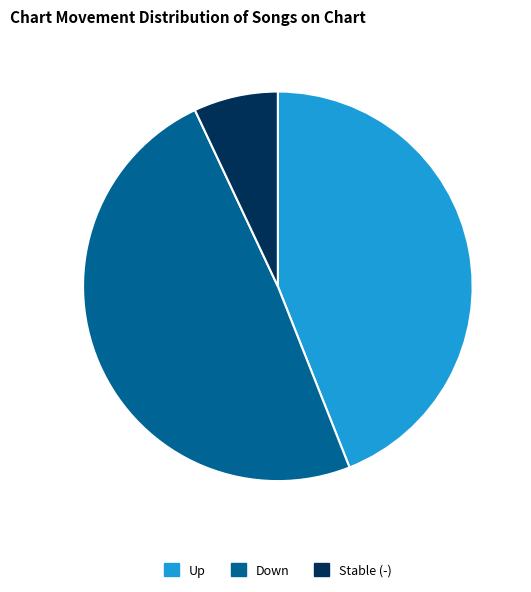

What is the smallest slice in the pie chart?

Stable (-)